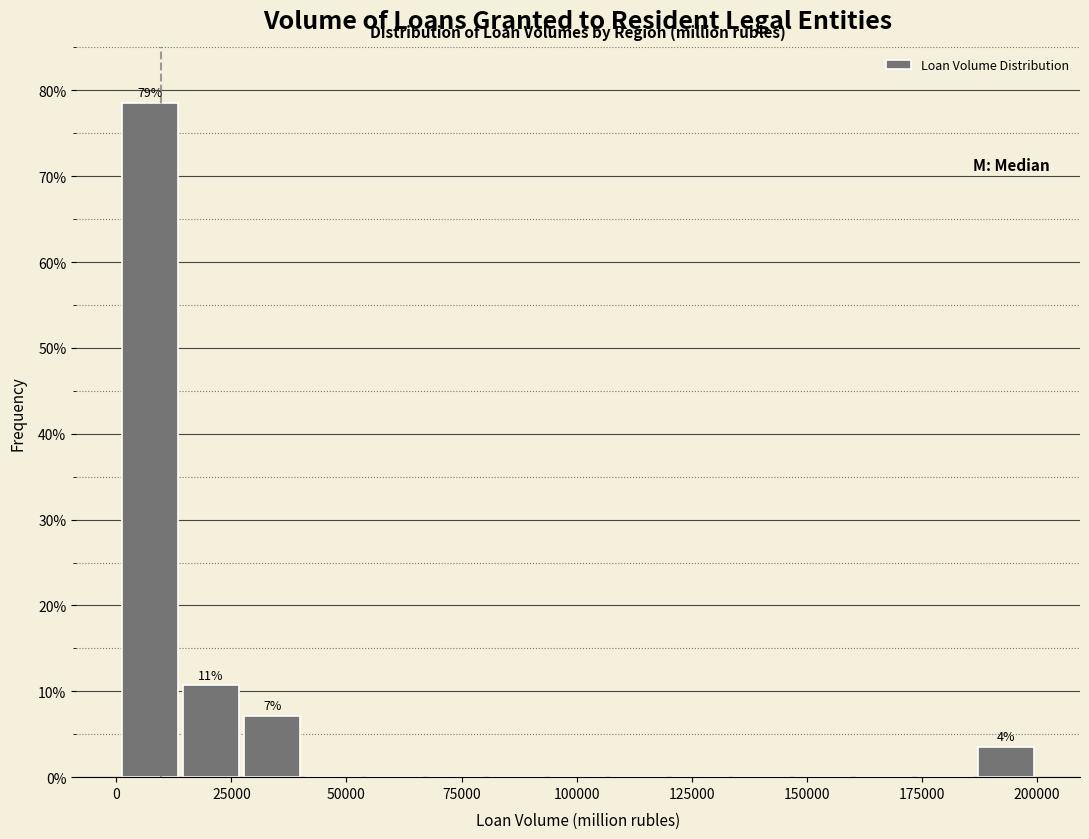

Read against the x-axis, roughly where is the centre of the tallest bar?

5000